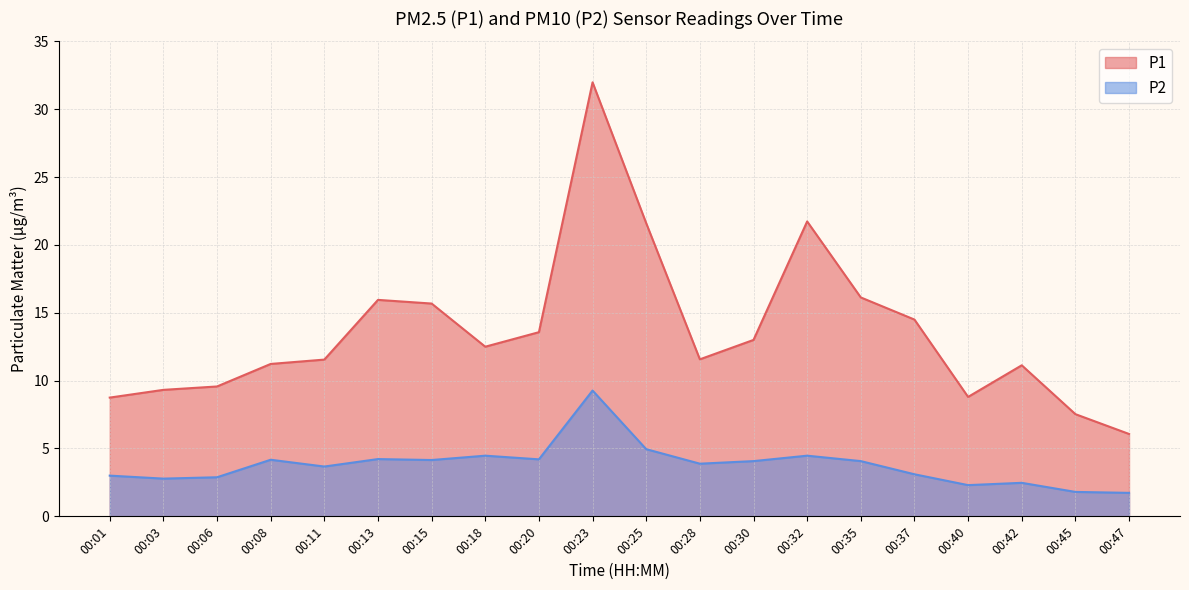

How many data points does each series have?

20